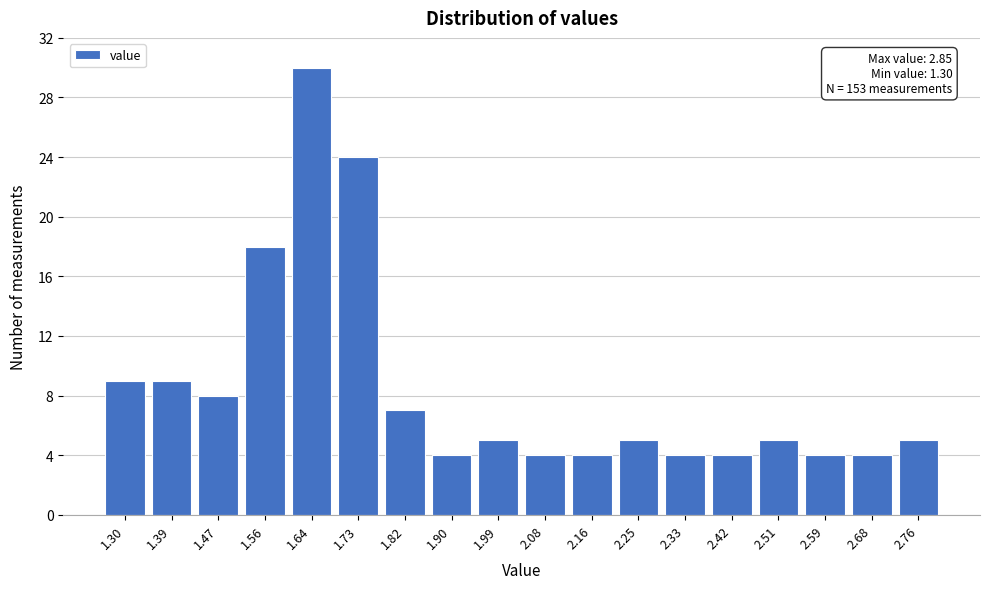

Reading left to right, list all the values displayed in this chart.

1.30=9	1.39=9	1.47=8	1.56=18	1.64=30	1.73=24	1.82=7	1.90=4	1.99=5	2.08=4	2.16=4	2.25=5	2.33=4	2.42=4	2.51=5	2.59=4	2.68=4	2.76=5